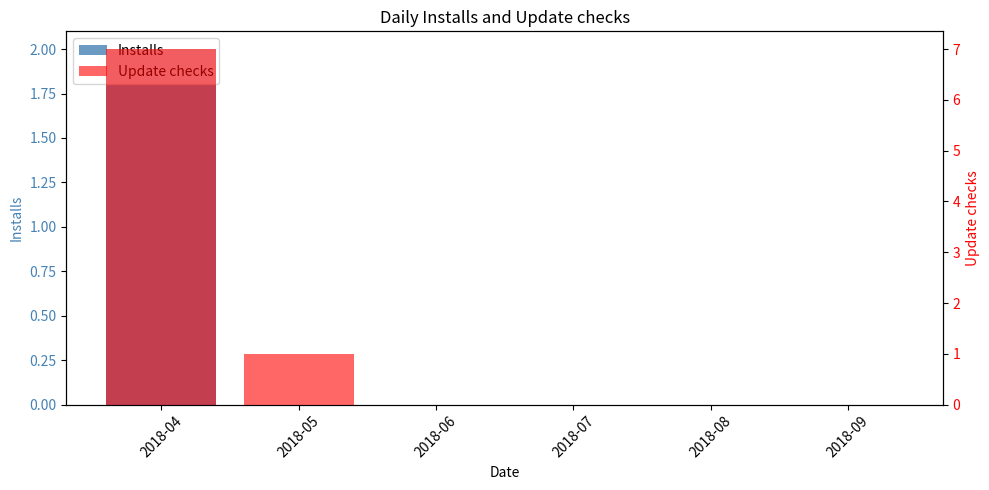

True or false: Installs has a value of -1 at 2018-09.

False